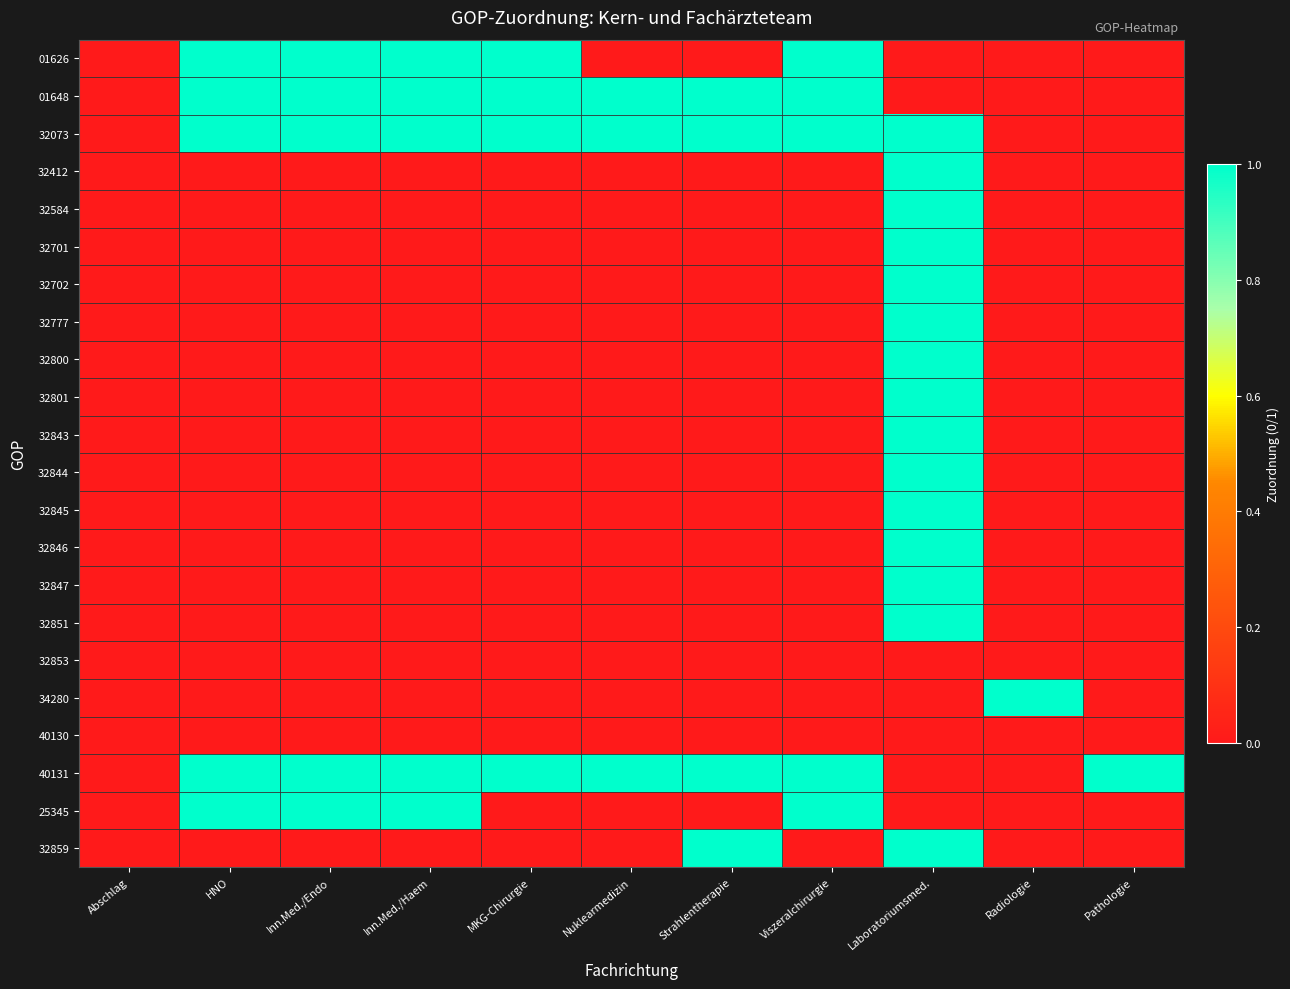

Which has a higher value, Inn.Med./Haem or Laboratoriumsmed.?

Inn.Med./Haem